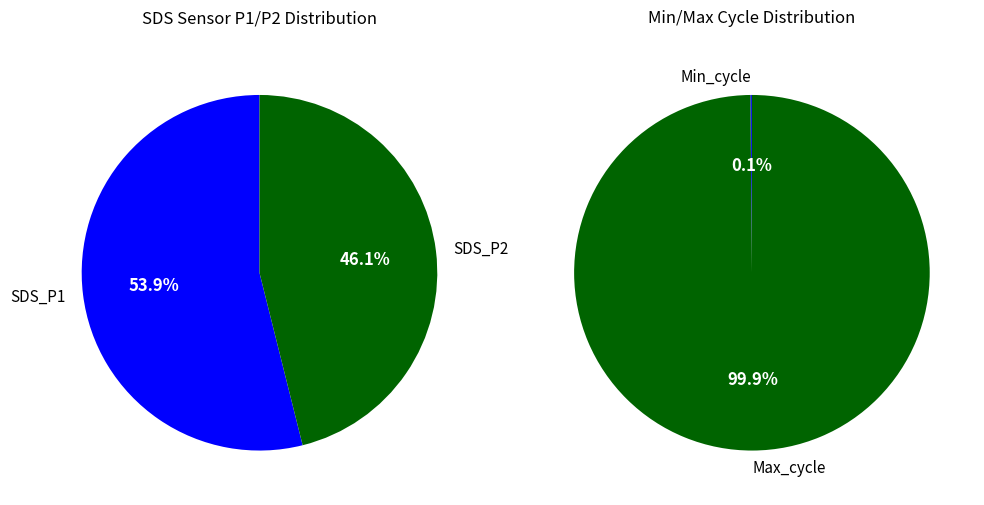

To the nearest percent, what is the difference between the SDS_P1 and SDS_P2 slice percentages?

8%